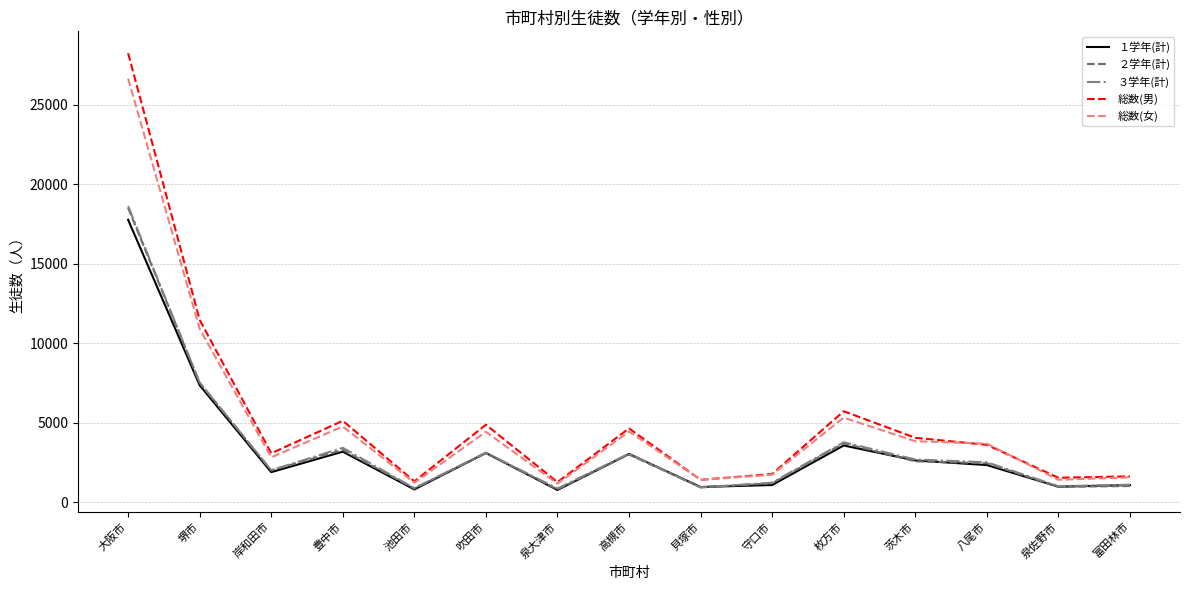

Is the value of 総数(女) at 岸和田市 greater than the value of １学年(計) at 守口市?

Yes